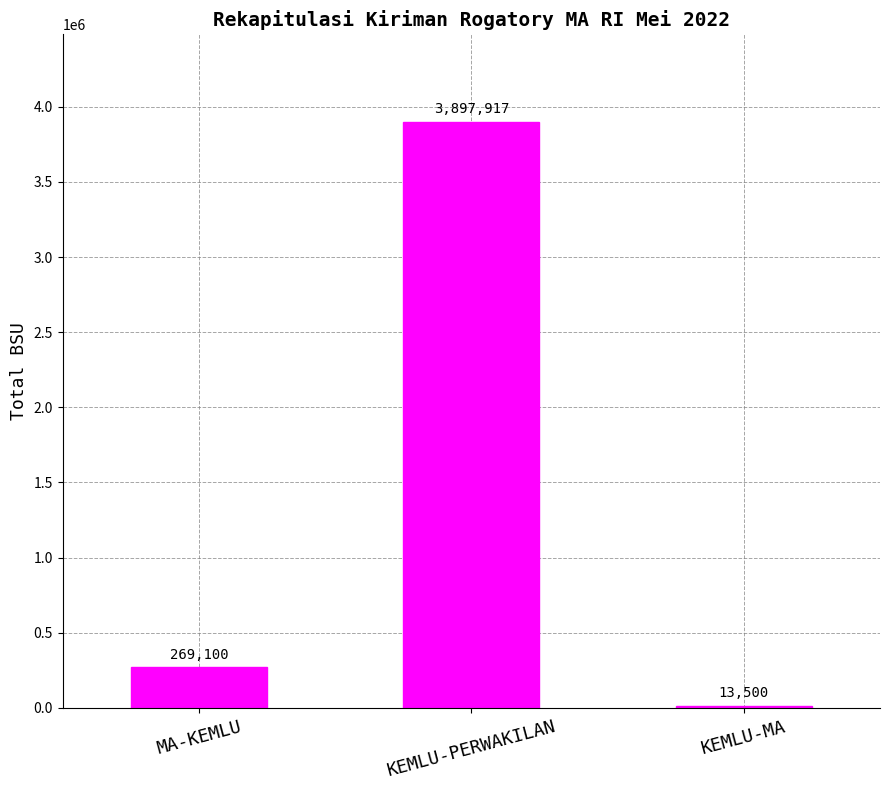

List the labels in order of value, largest first.

KEMLU-PERWAKILAN, MA-KEMLU, KEMLU-MA